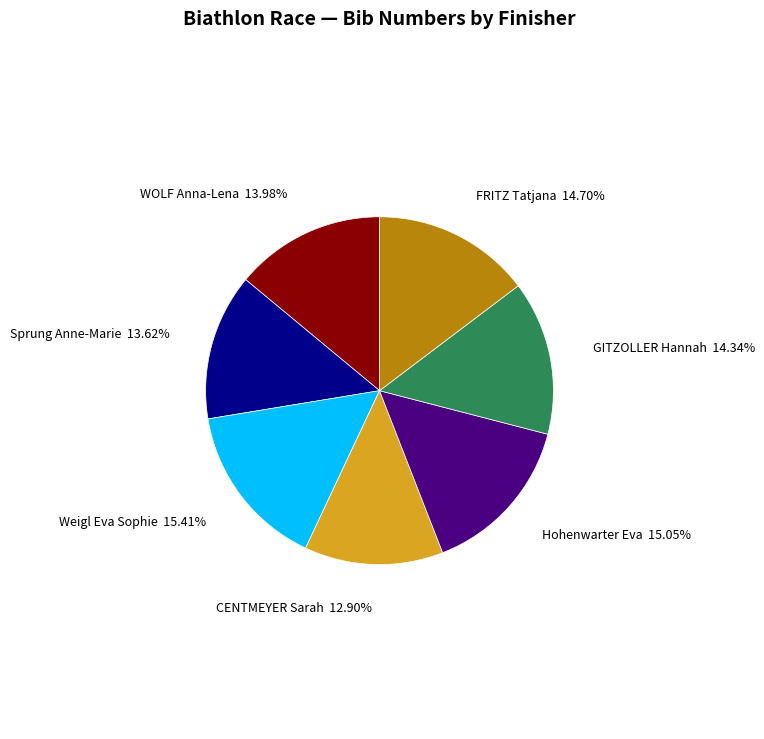

How many segments does this pie chart have?

7